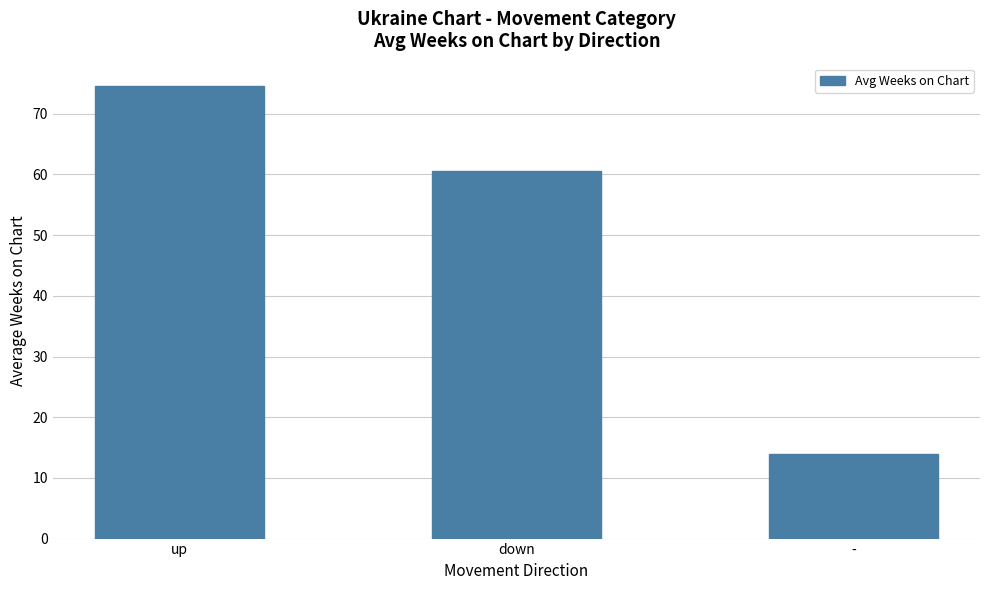

List the labels in order of value, smallest first.

-, down, up